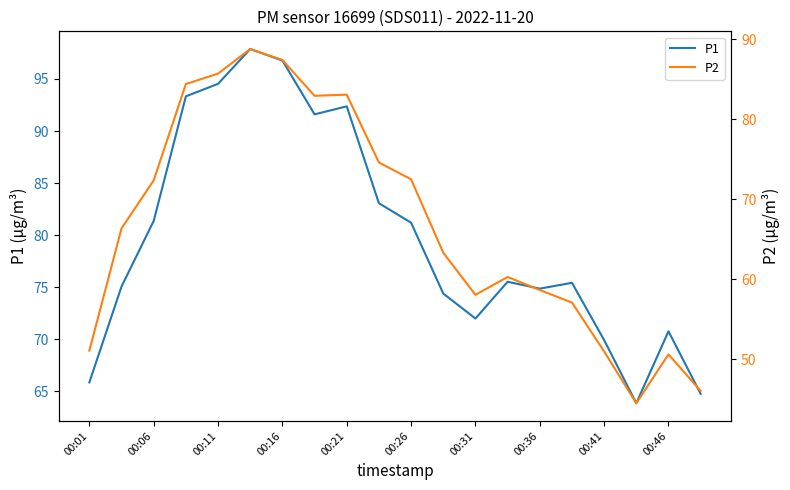

The P1 series shows 96.8 at 00:16. True or false?

True